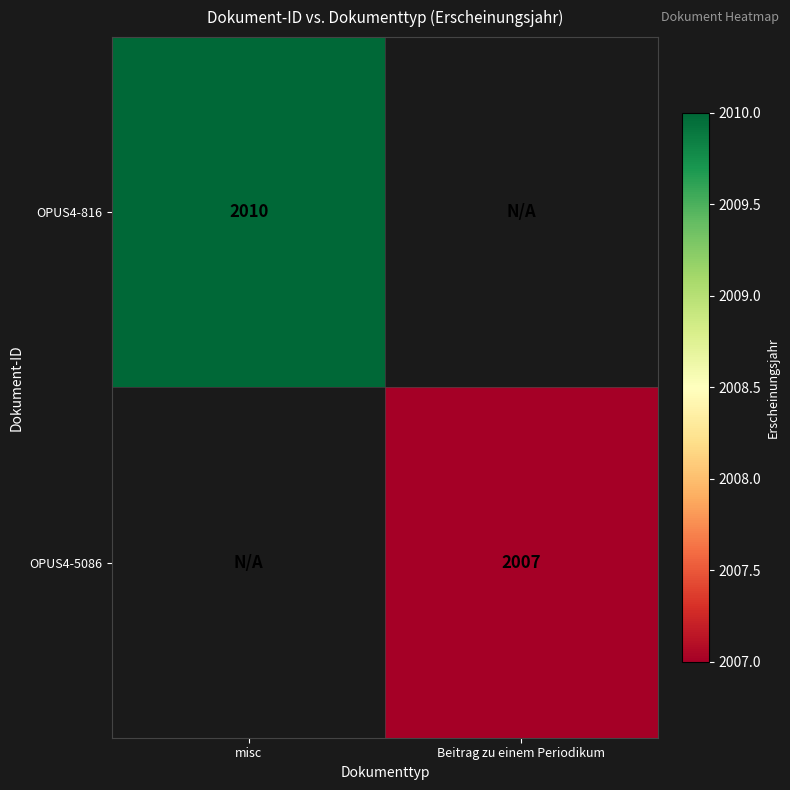

Is it true that OPUS4-816 equals 2010 at misc?

True